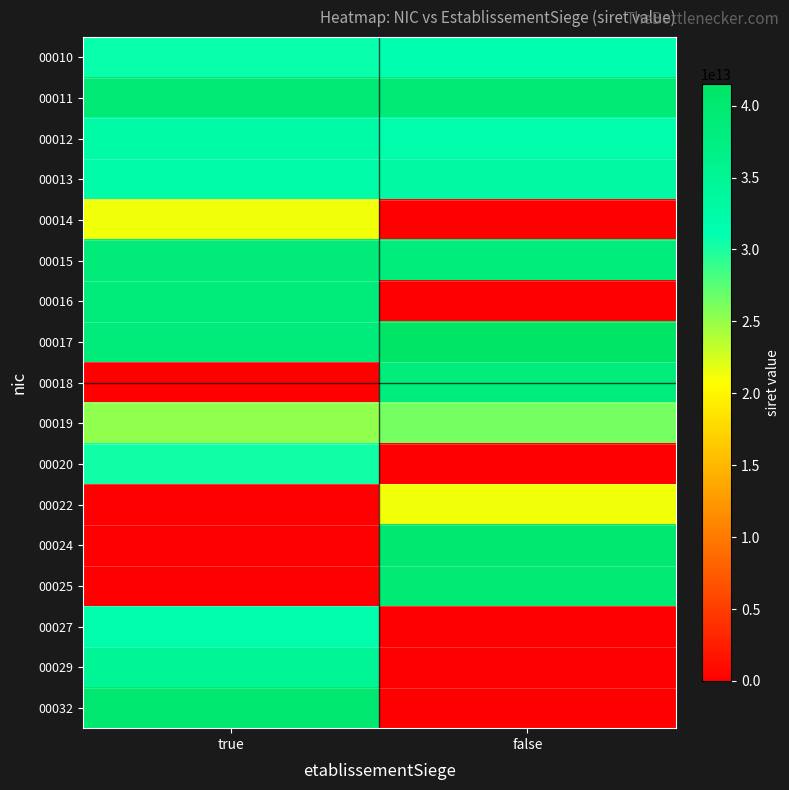

Between false and true, which is larger?

false